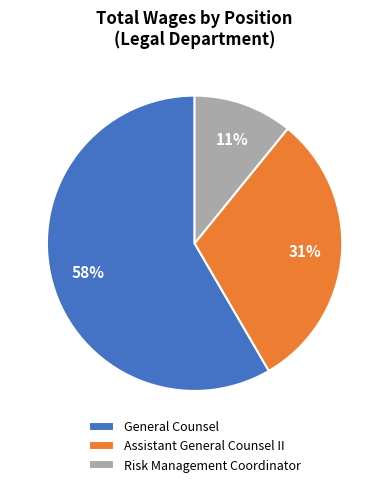

Combined, do Risk Management Coordinator and Assistant General Counsel II account for over 50%?

No